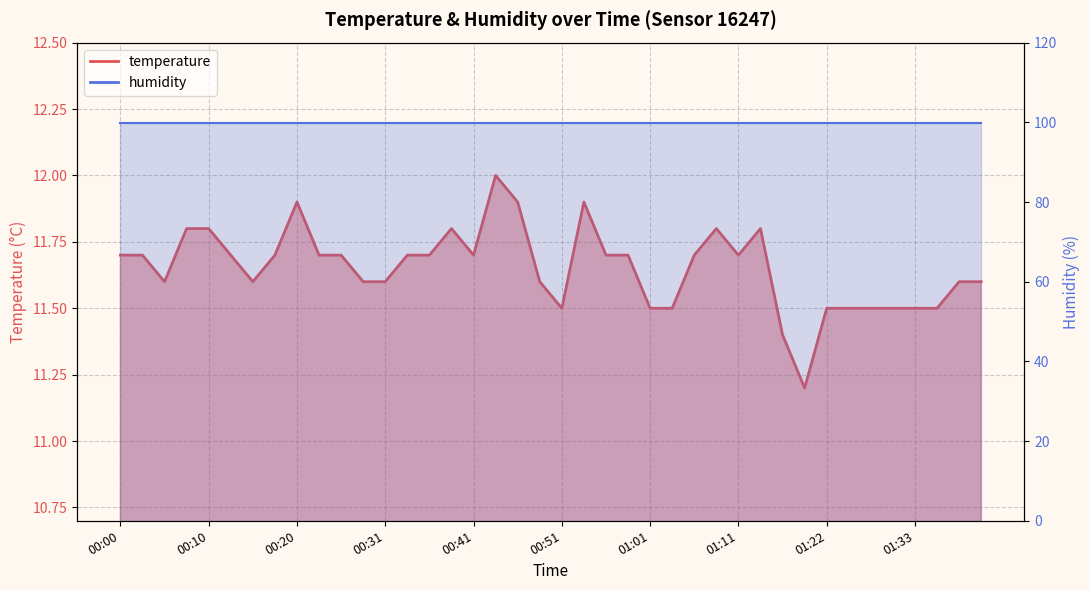

What is the average value?

11.7